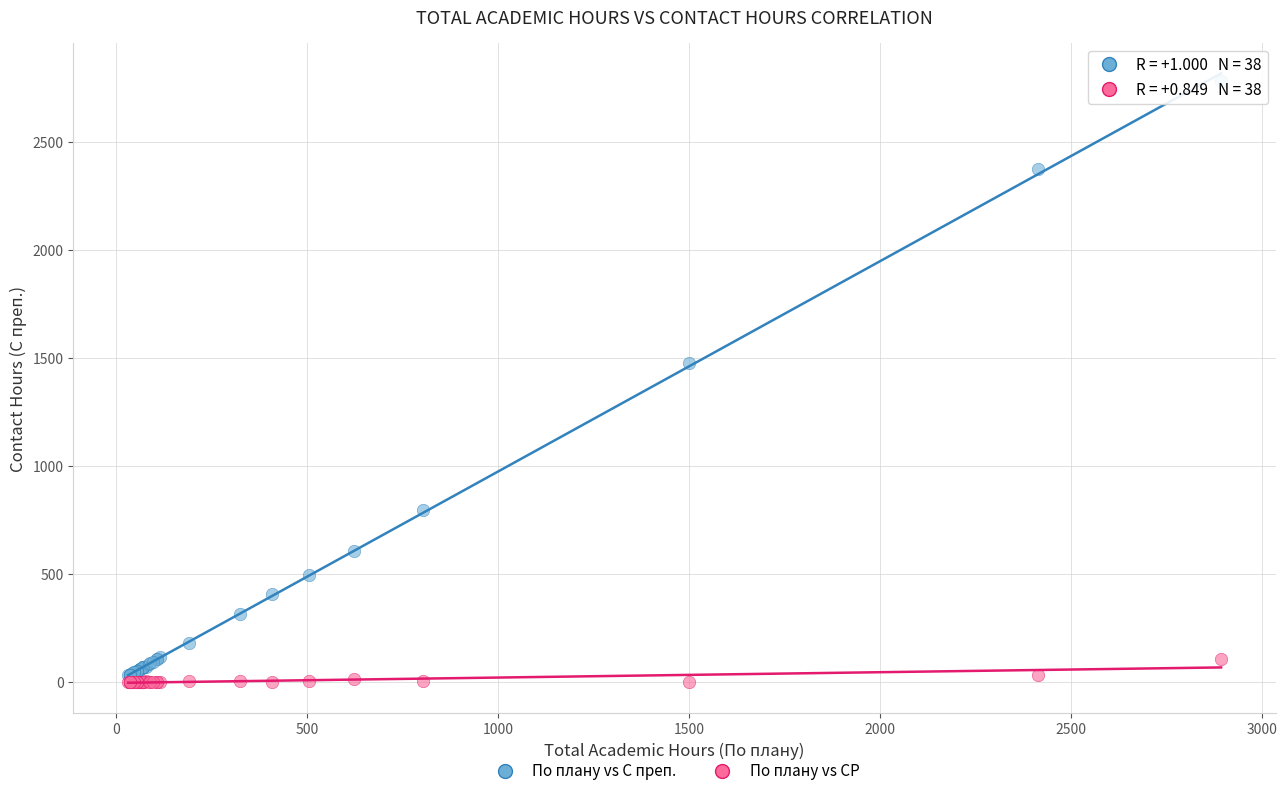

What is the X range (max minus min) for the scatter plot?

2860